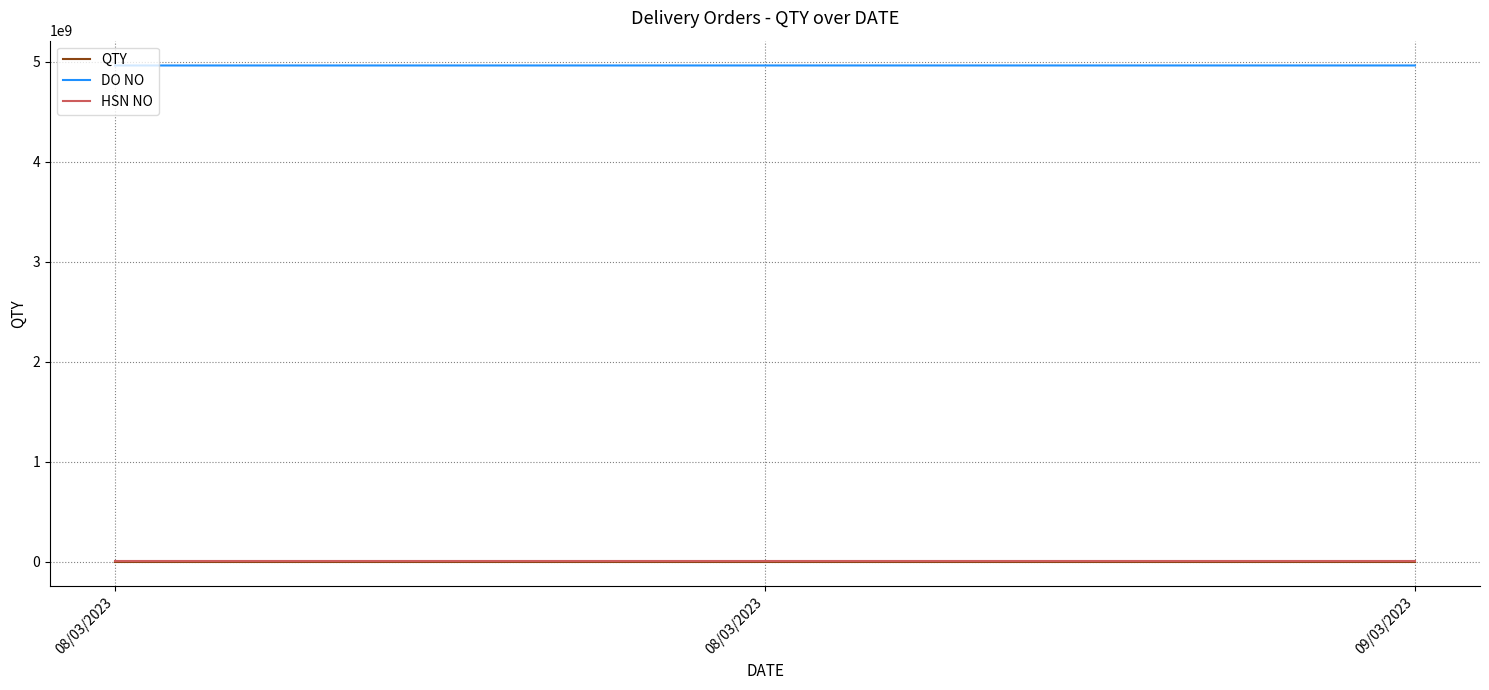

What is the label of the 3rd point from the left?

09/03/2023